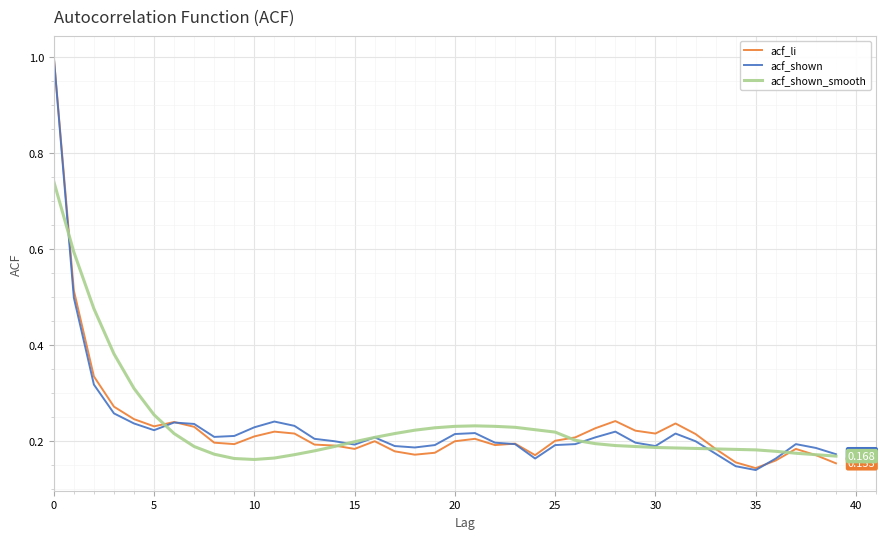

Is this an area chart (filled region under the line)?

No